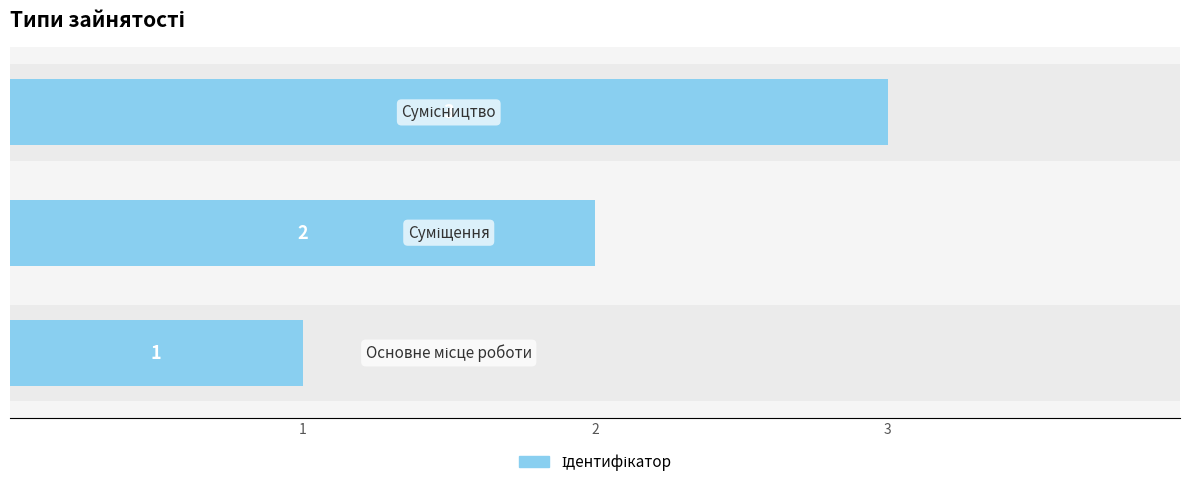

How many categories are shown in the chart?

3